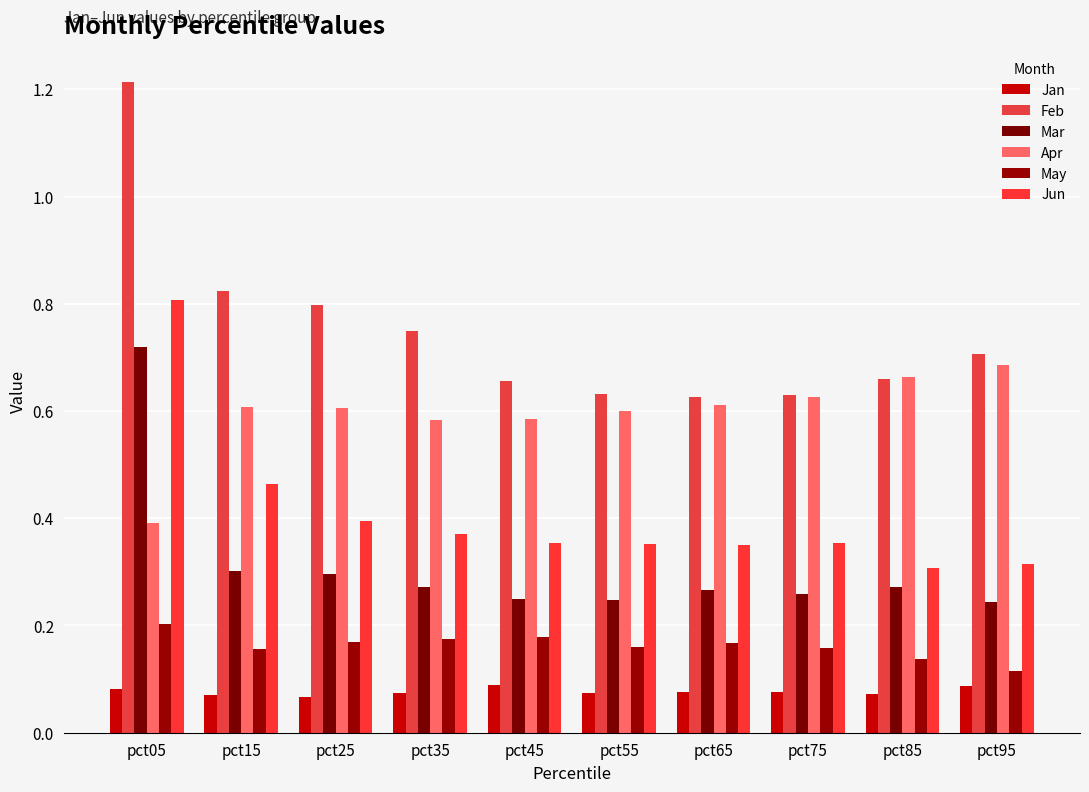

What is the average value of the Mar series?

0.3